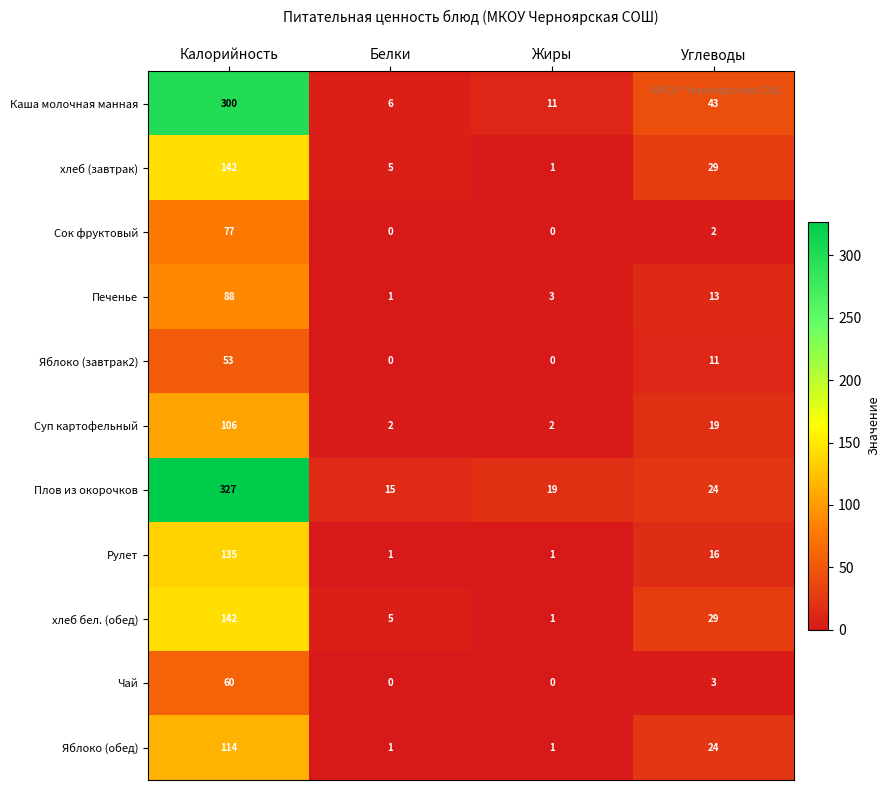

The хлеб бел. (обед) series shows 142 at Калорийность. True or false?

True